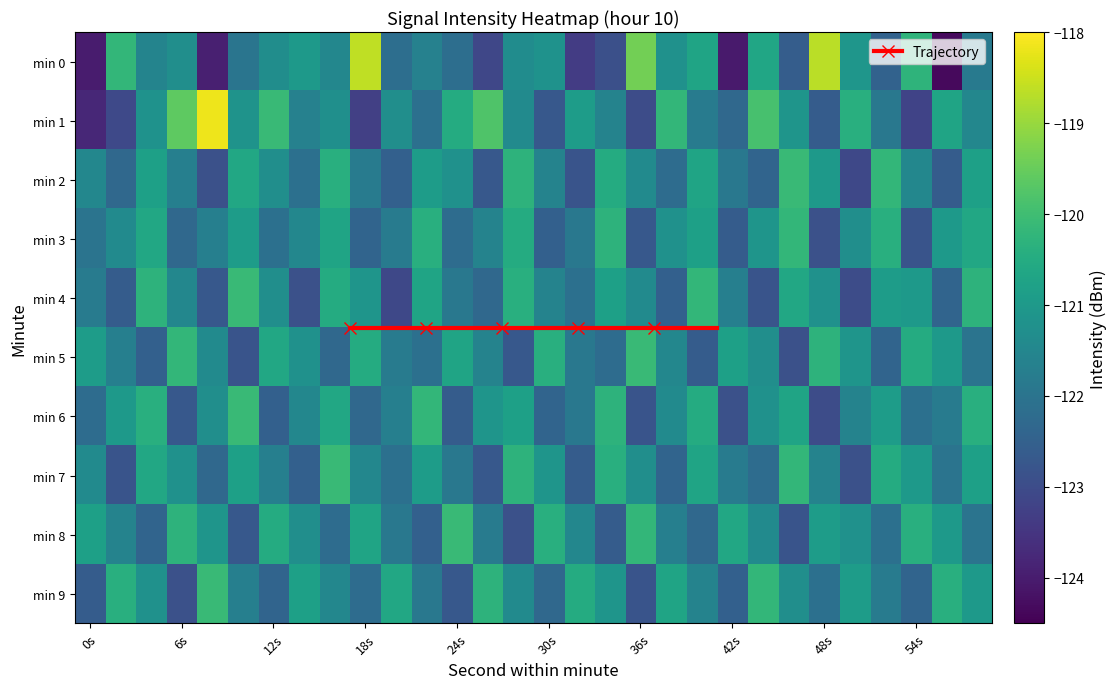

What is the average value of the min 8 series?

-121.5